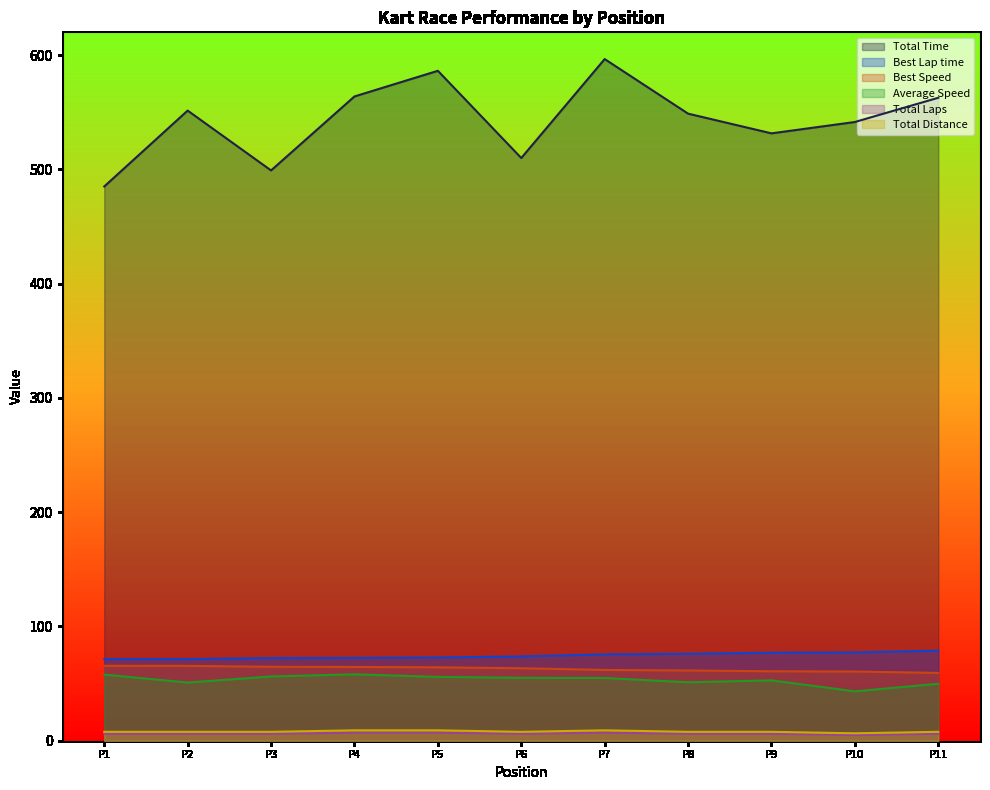

True or false: Total Laps has a value of 7.0 at P5.

True